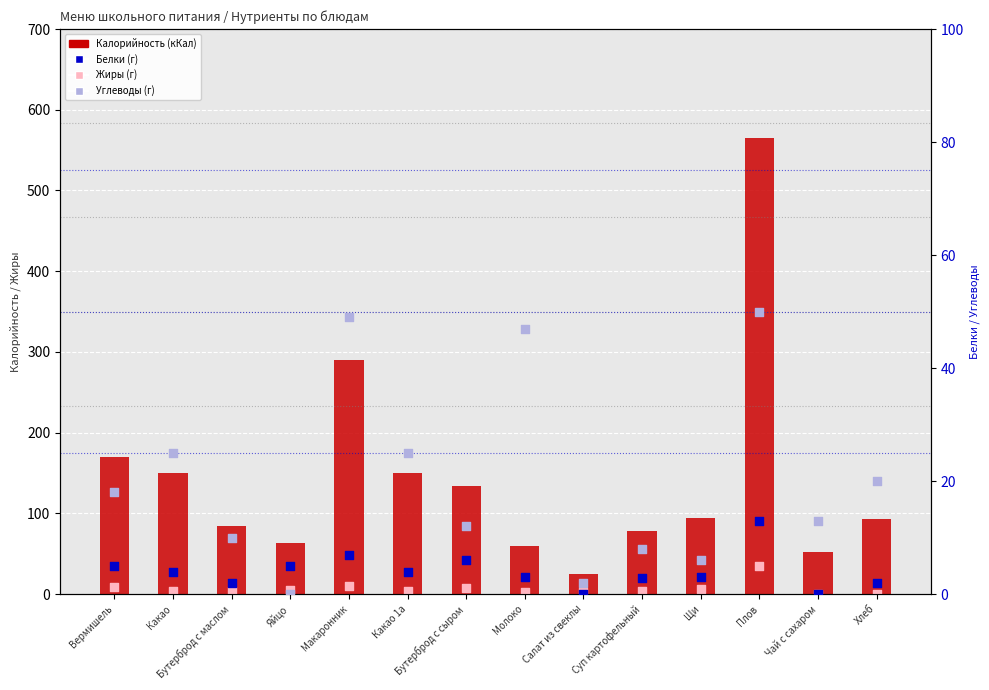

Which series has the widest spread of Y values?

Калорийность